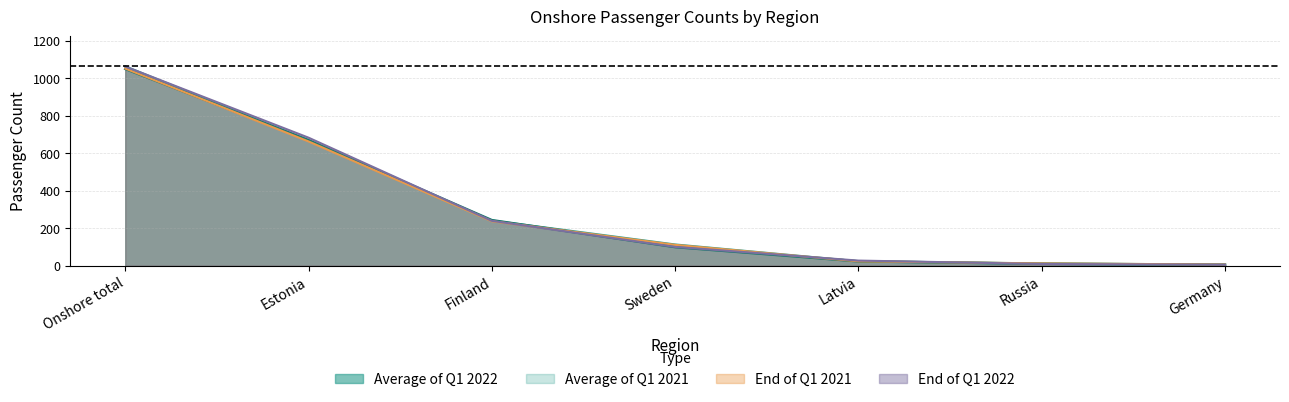

True or false: Average of Q1 2021 and End of Q1 2021 cross at least once.

False